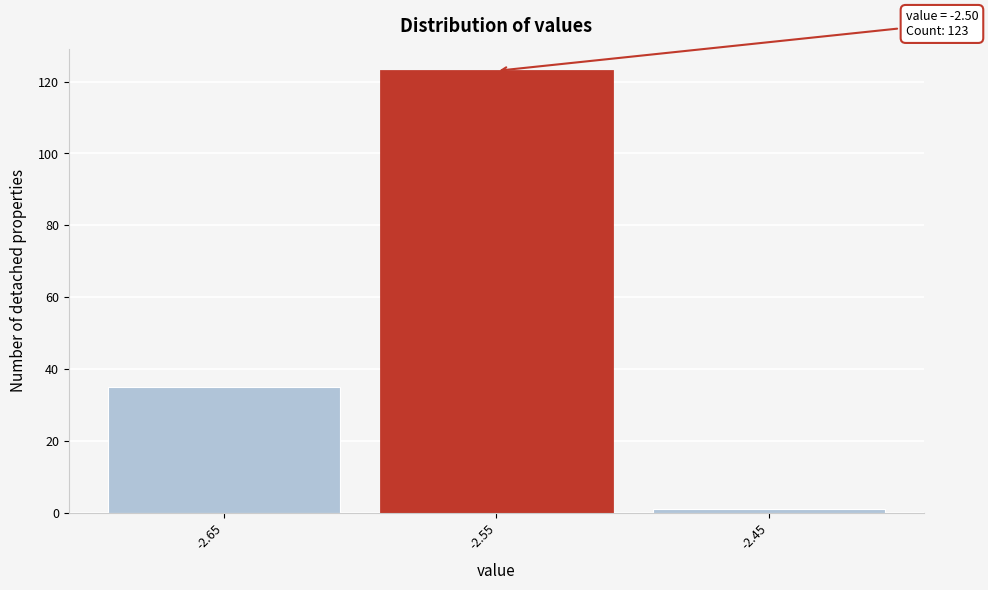

Reading left to right, transcribe all the data shown in this chart.

-2.65=35	-2.55=123	-2.45=1